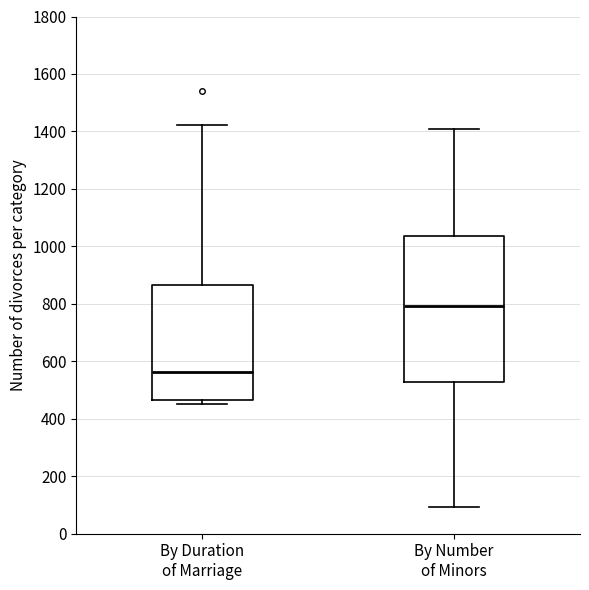

Reading left to right, read every box against the y-axis: the position of its median line, the range the box covers, and the ends of its whiskers. The values are not printed on the chart, so give them approximately, as read against the axis.

By Duration of Marriage: median 560, box 460 to 860, whiskers 460 (just below the box's lower edge) to 1420
By Number of Minors: median 800, box 520 to 1040, whiskers 100 to 1400